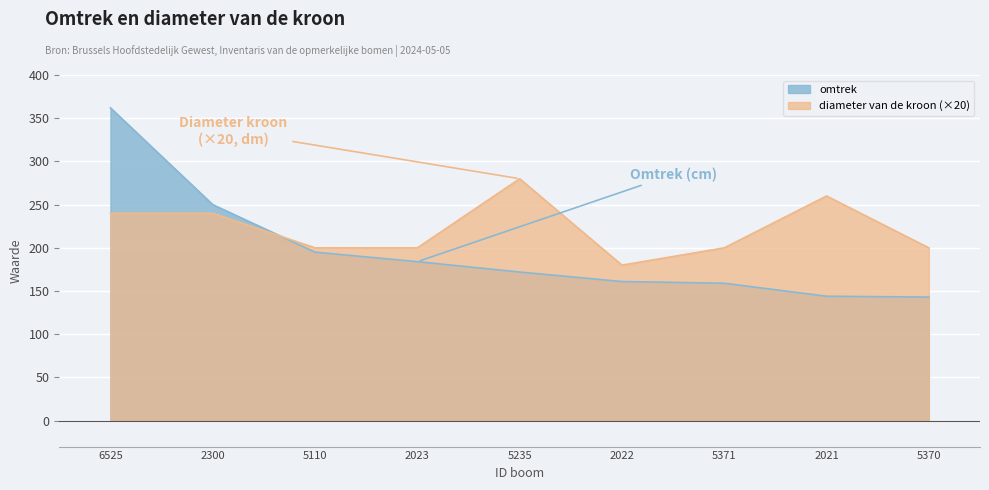

What is the lowest value of the omtrek series?

143